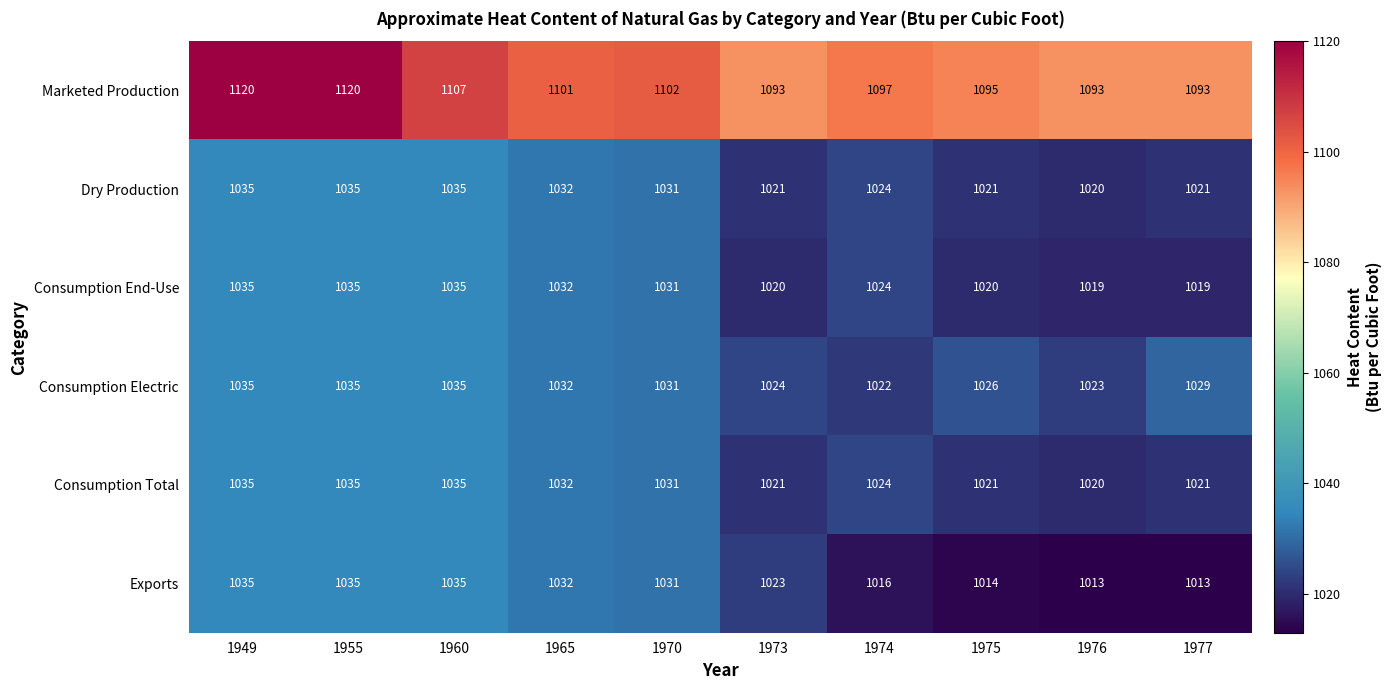

What is the maximum value shown in the chart?

1120